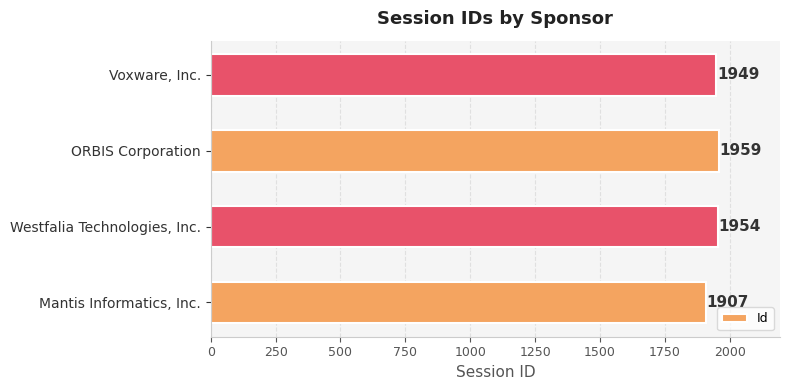

Where is the data nearest to the value 1933?

Voxware, Inc.